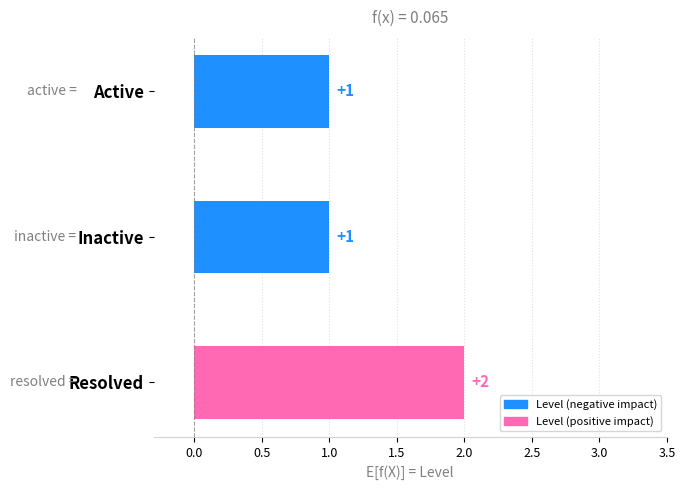

Between Inactive and Resolved, which is larger?

Resolved